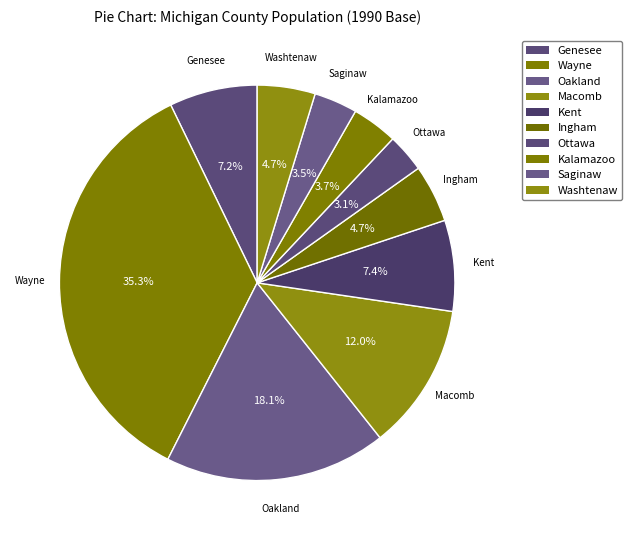

Is there a majority slice in this chart?

No